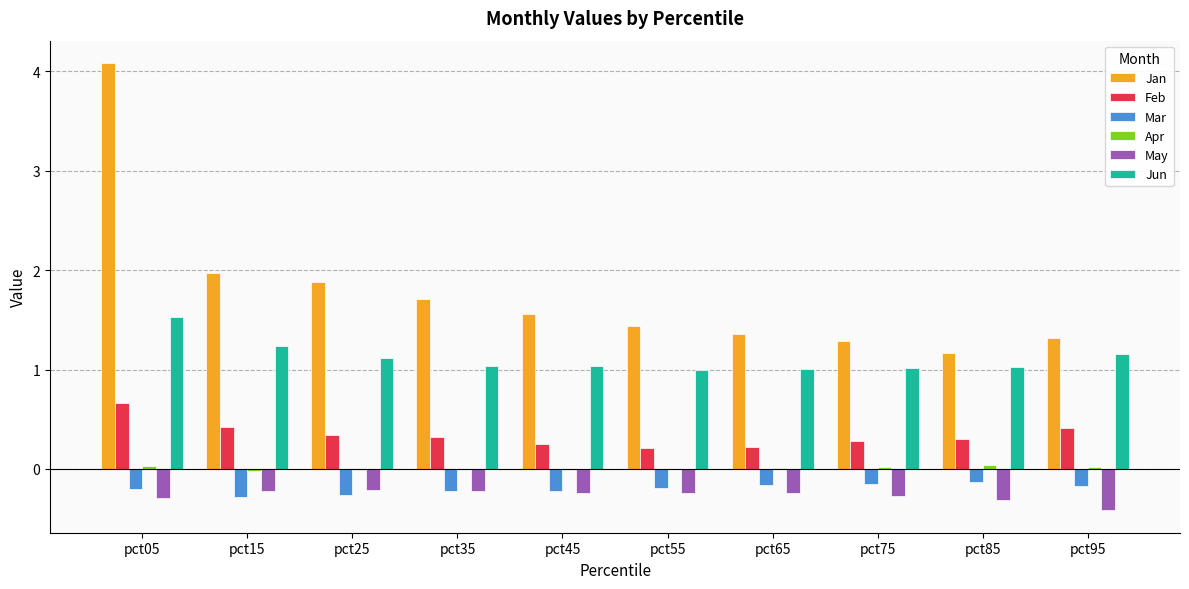

What is the maximum value shown in the chart?

4.1